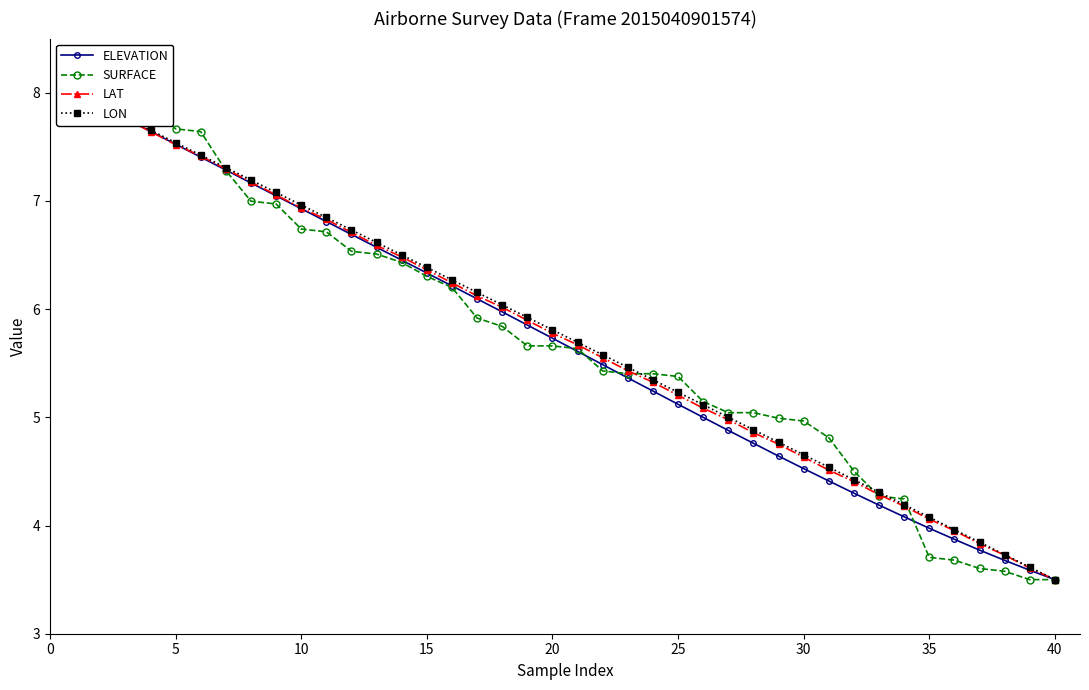

Which series has the largest range (max minus min)?

ELEVATION